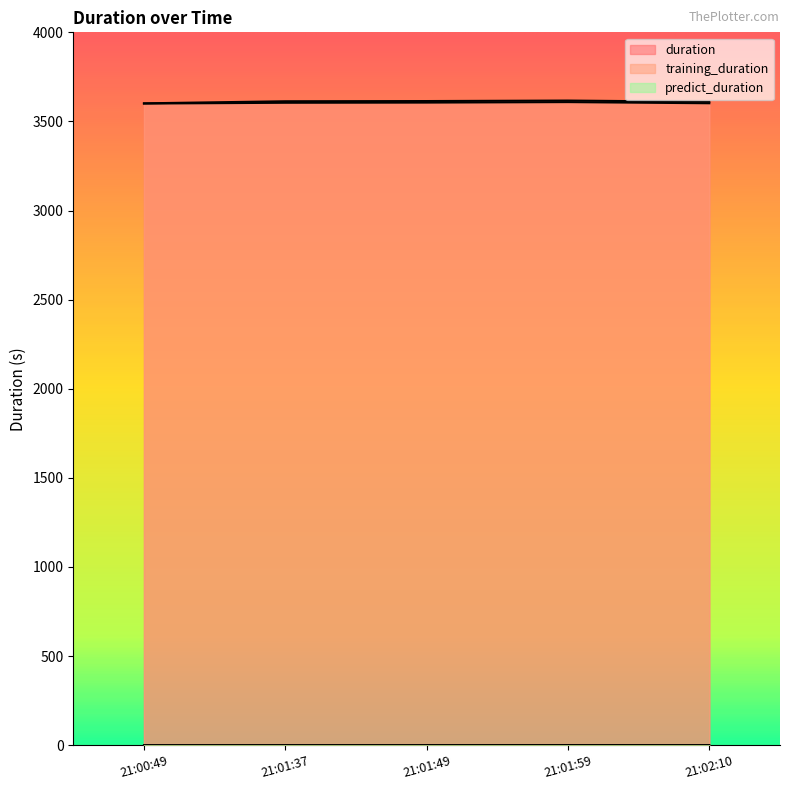

True or false: predict_duration and duration cross at least once.

False